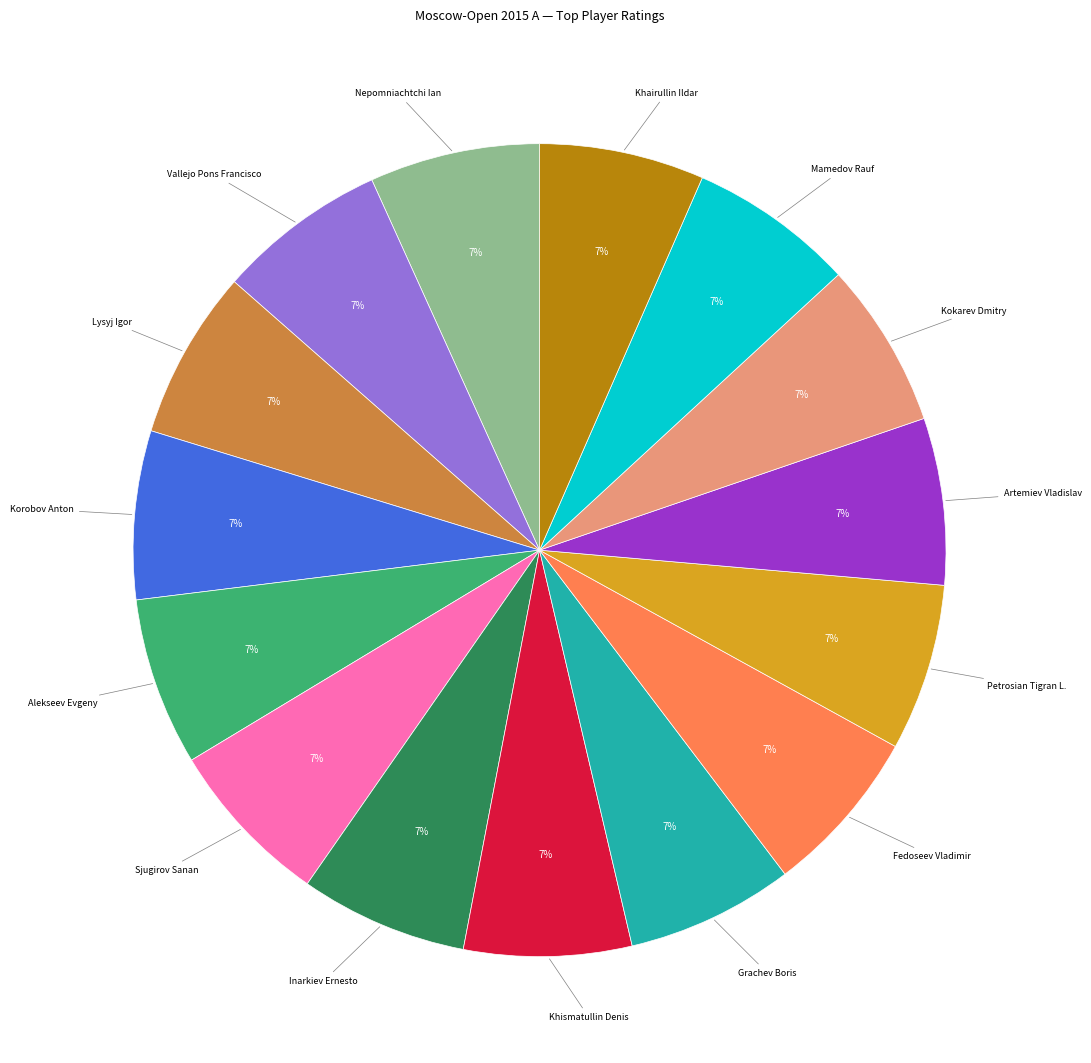

Does Korobov Anton represent more than half of the total?

No